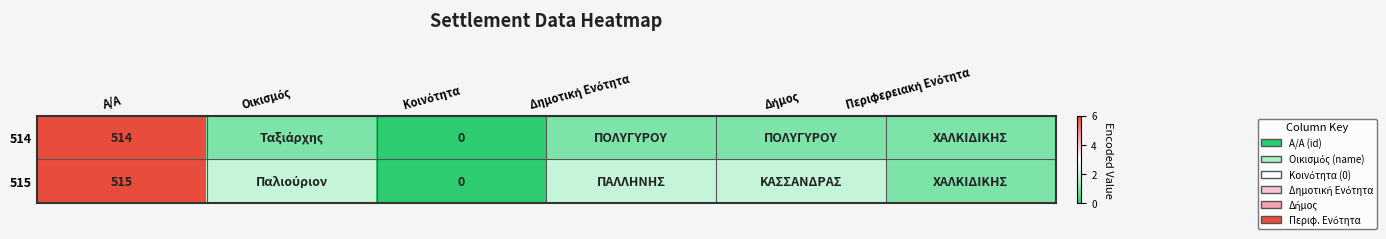

Count the number of data series in this chart.

2